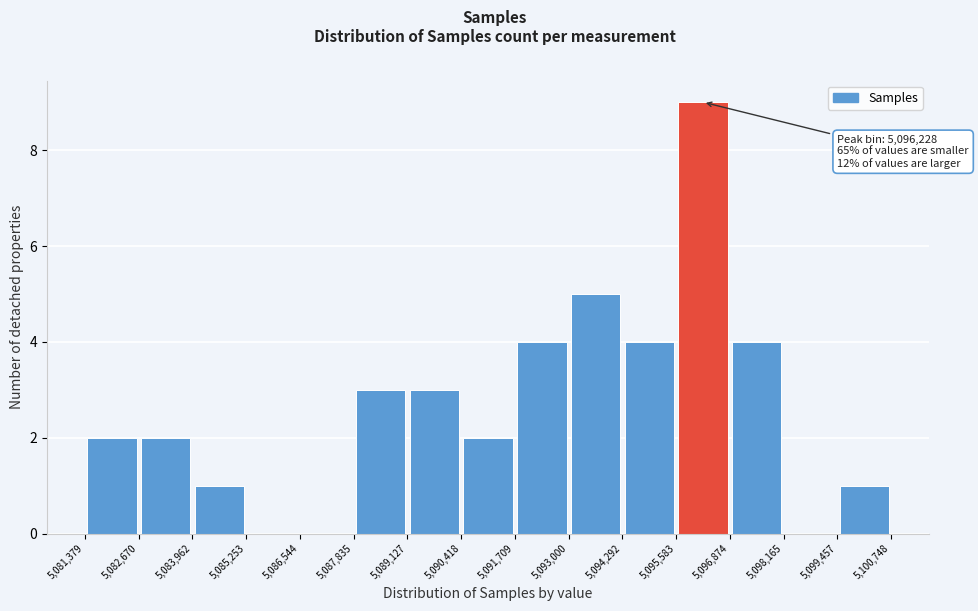

Over which range of the x-axis is the bar tallest?

5,095,583 to 5,096,874